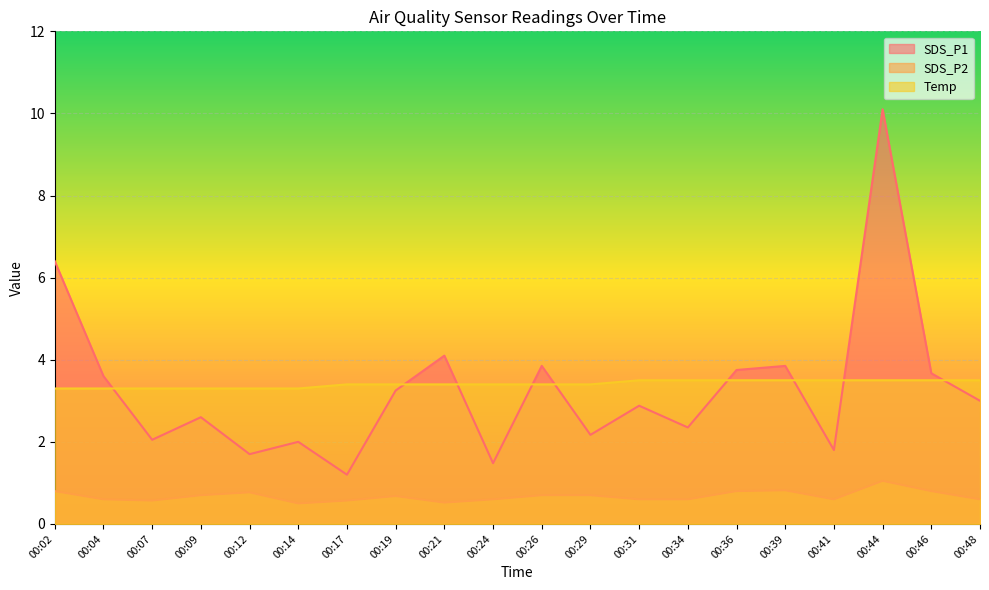

True or false: SDS_P2 and Temp intersect in this chart.

False